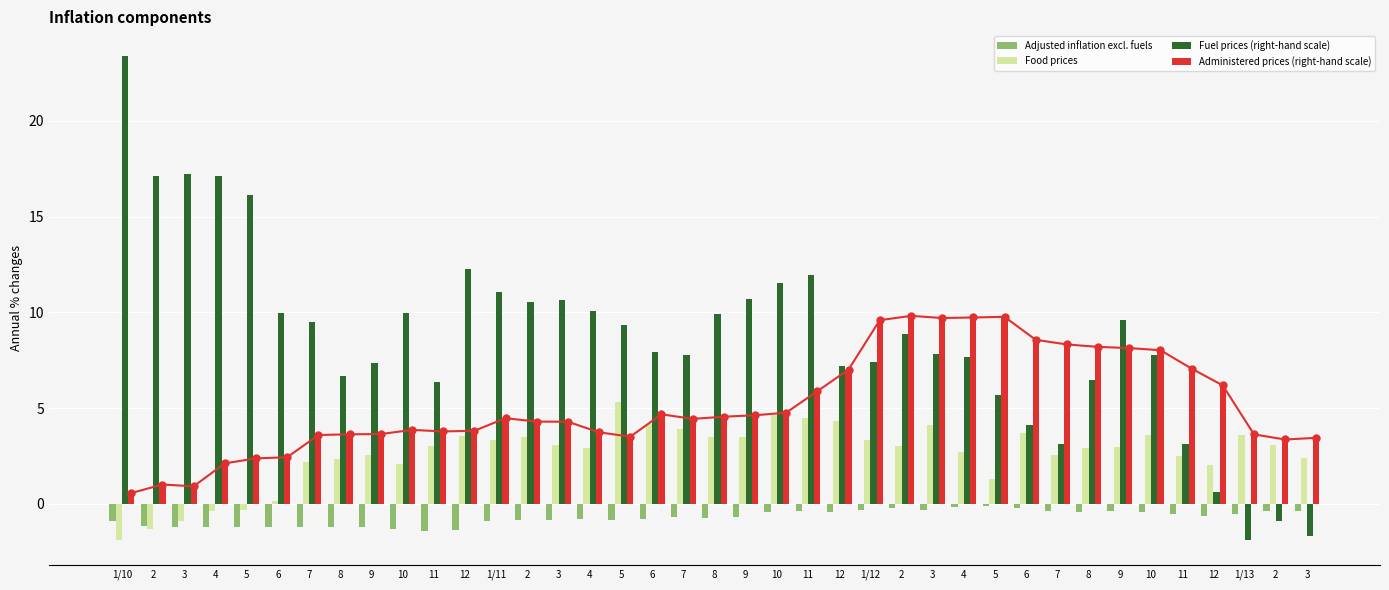

Read the Food prices value at 10.

3.6